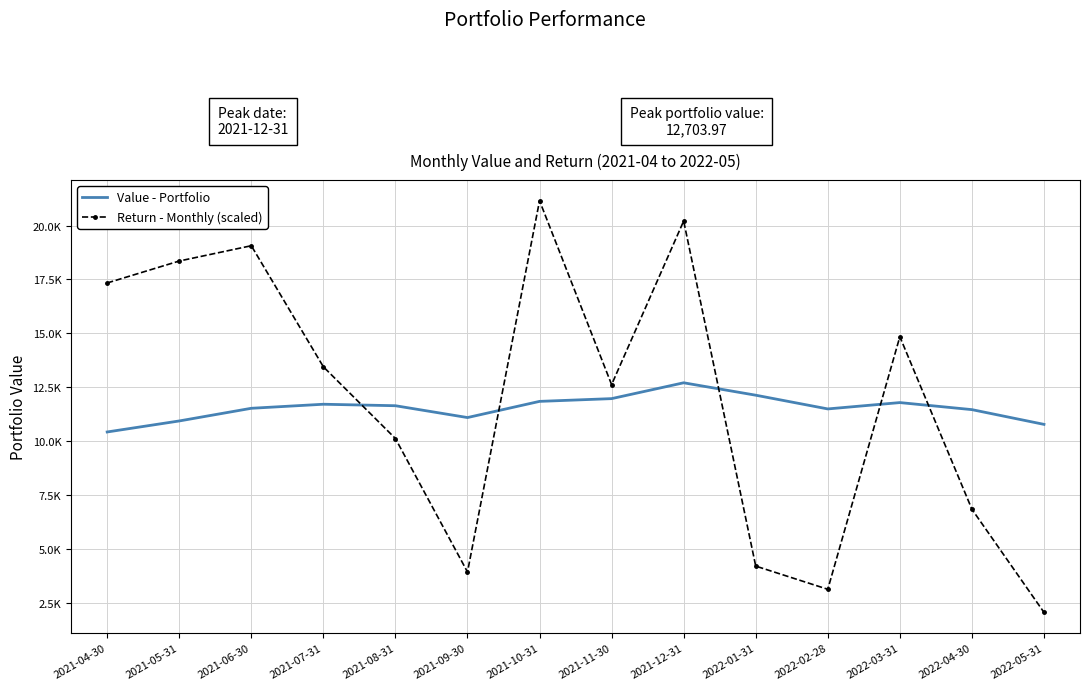

Rank the categories by Return - Monthly (scaled) value from highest to lowest.

2021-10-31, 2021-12-31, 2021-06-30, 2021-05-31, 2021-04-30, 2022-03-31, 2021-07-31, 2021-11-30, 2021-08-31, 2022-04-30, 2022-01-31, 2021-09-30, 2022-02-28, 2022-05-31